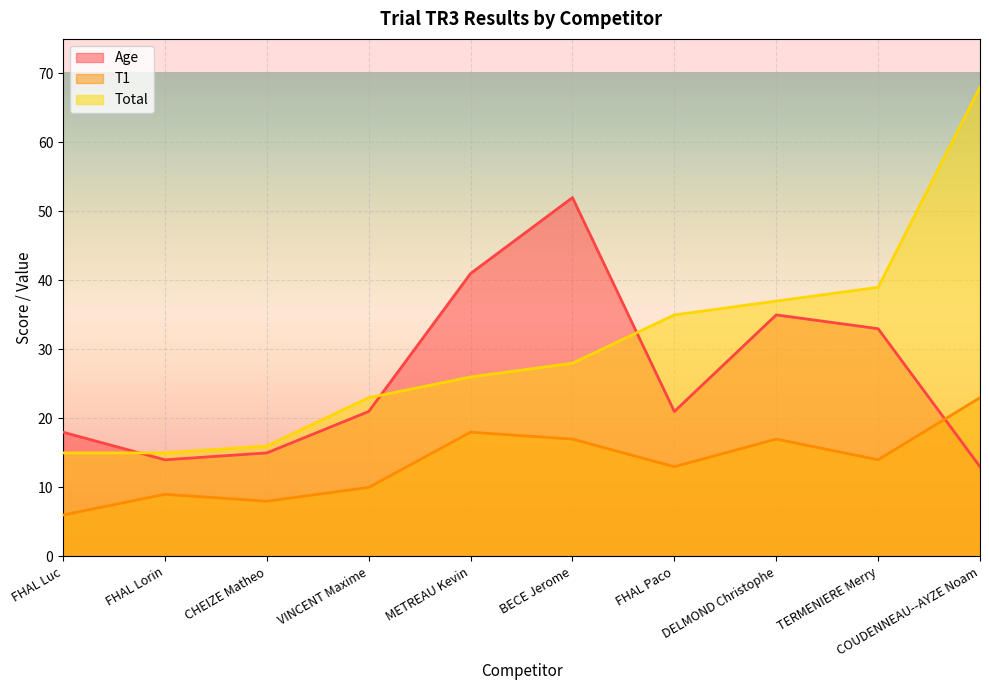

What is the minimum value for T1?

6